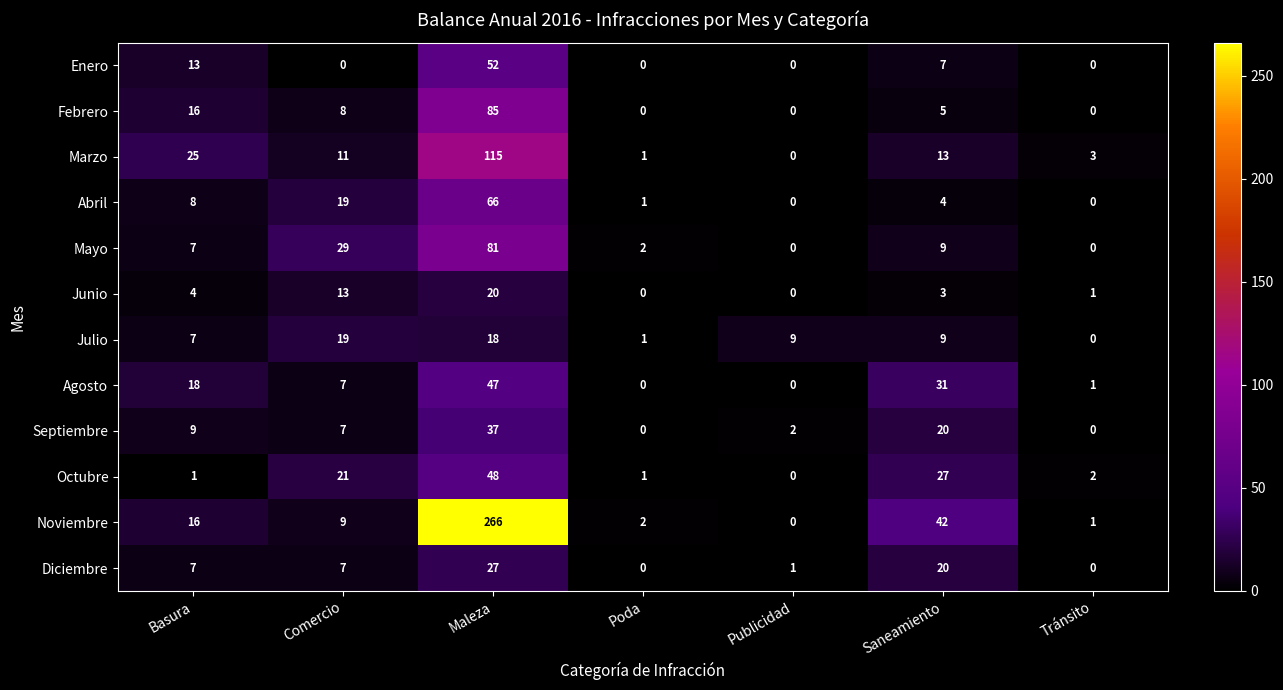

What is the greatest value displayed?

266